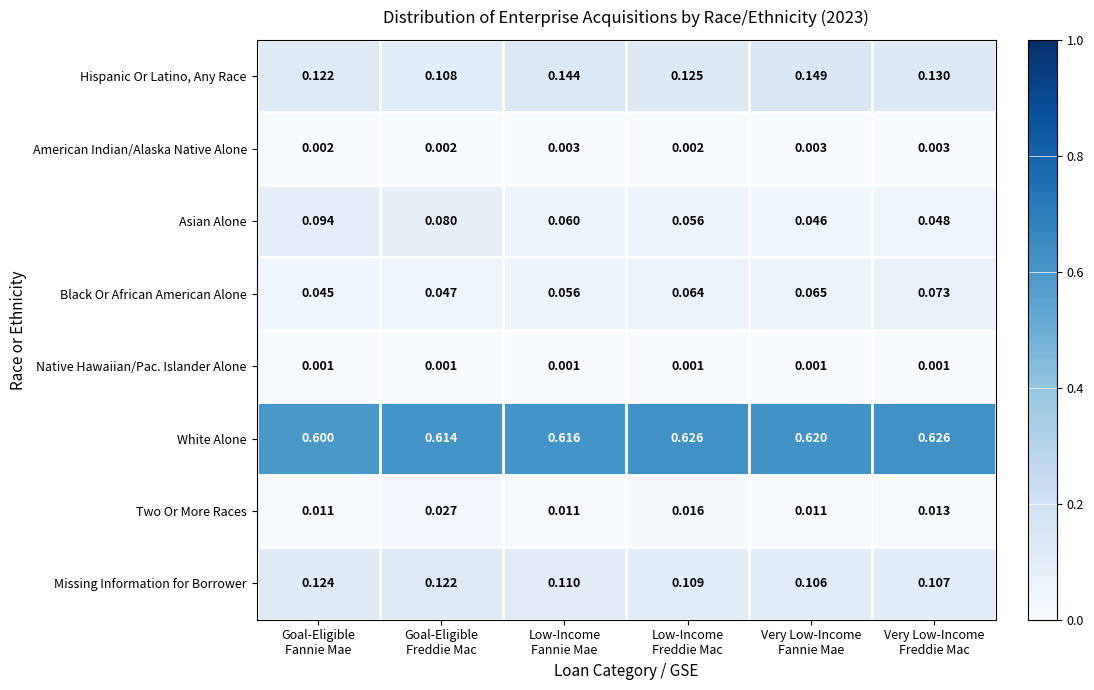

Which series has the largest range (max minus min)?

Asian Alone